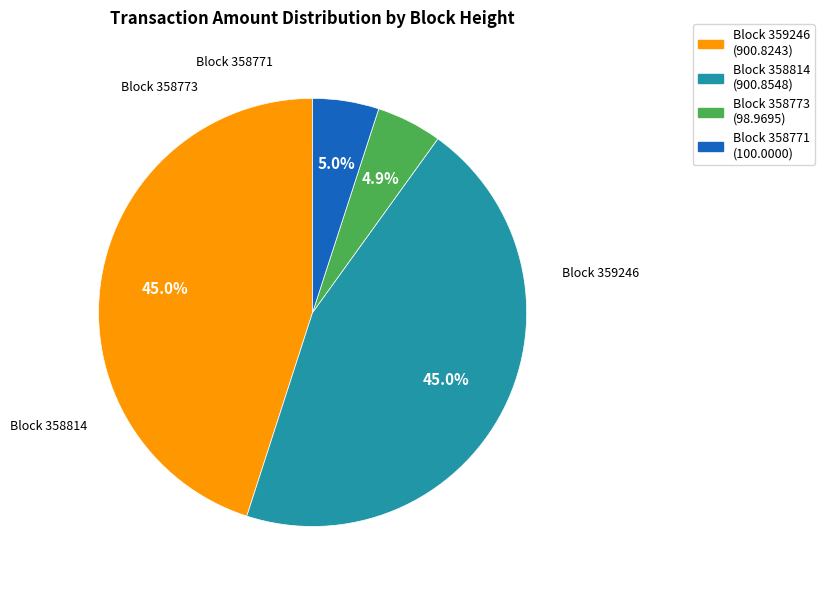

Does any single category account for the majority?

No